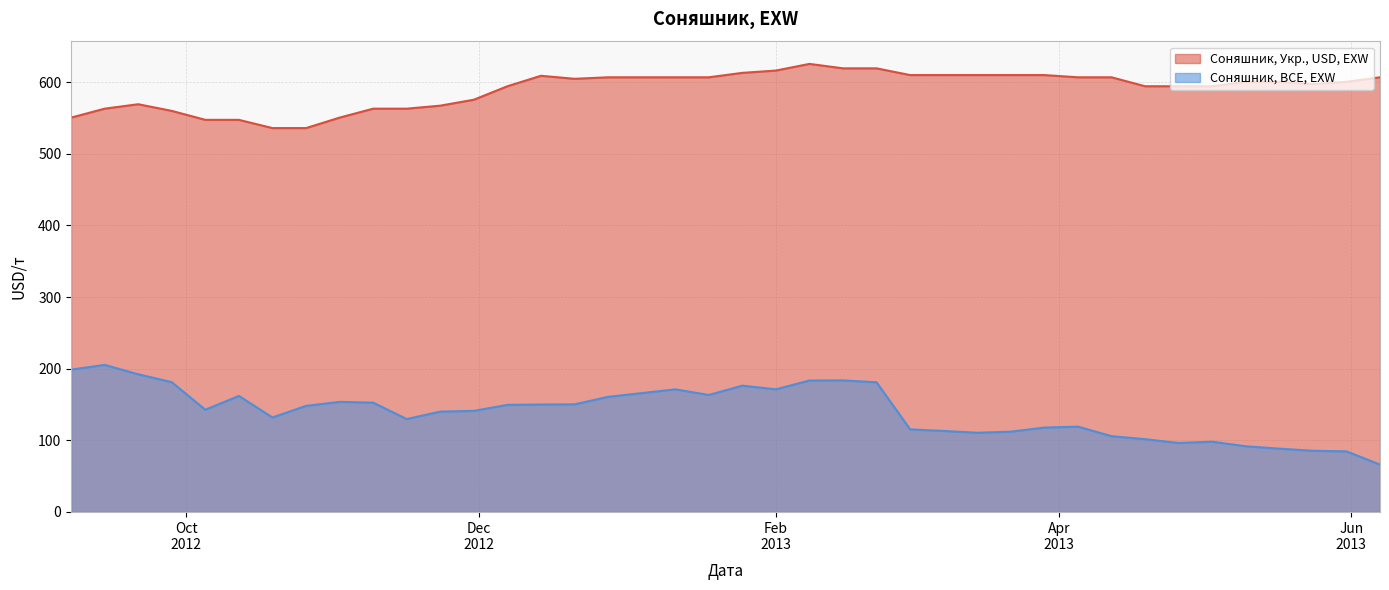

What is the label of the 5th point from the left?

2012-10-05